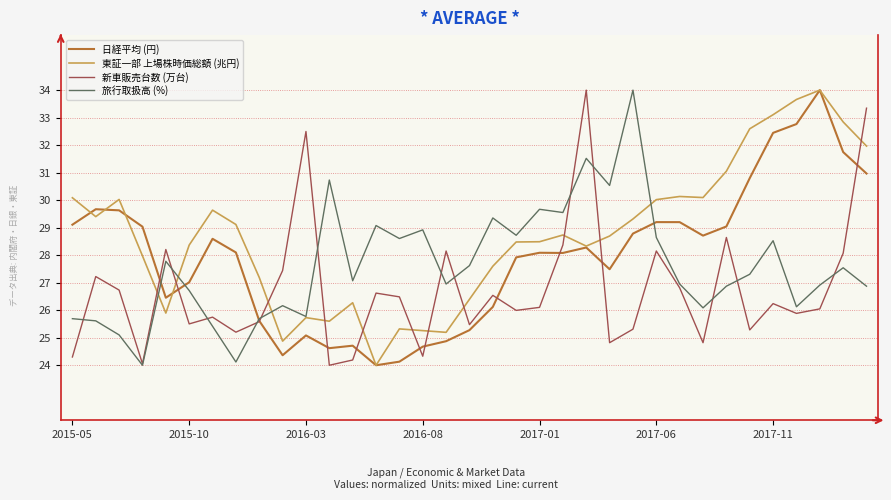

How many intersections are there between 新車販売台数 (万台) and 東証一部 上場株時価総額 (兆円)?

11